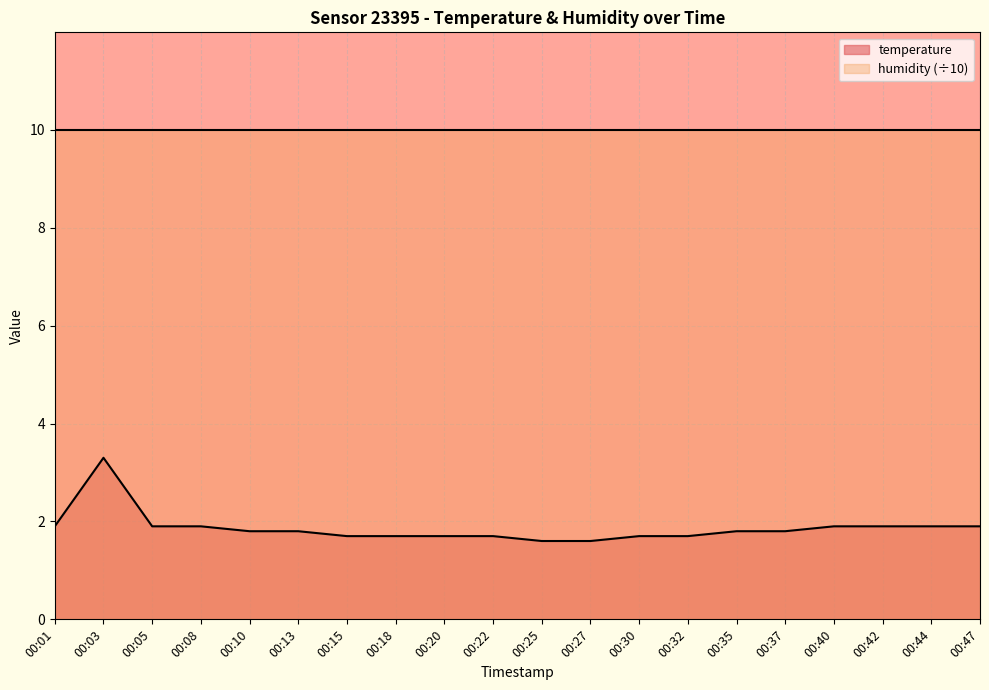

List the labels in order of value, largest first.

00:03, 00:01, 00:05, 00:08, 00:40, 00:42, 00:44, 00:47, 00:10, 00:13, 00:35, 00:37, 00:15, 00:18, 00:20, 00:22, 00:30, 00:32, 00:25, 00:27